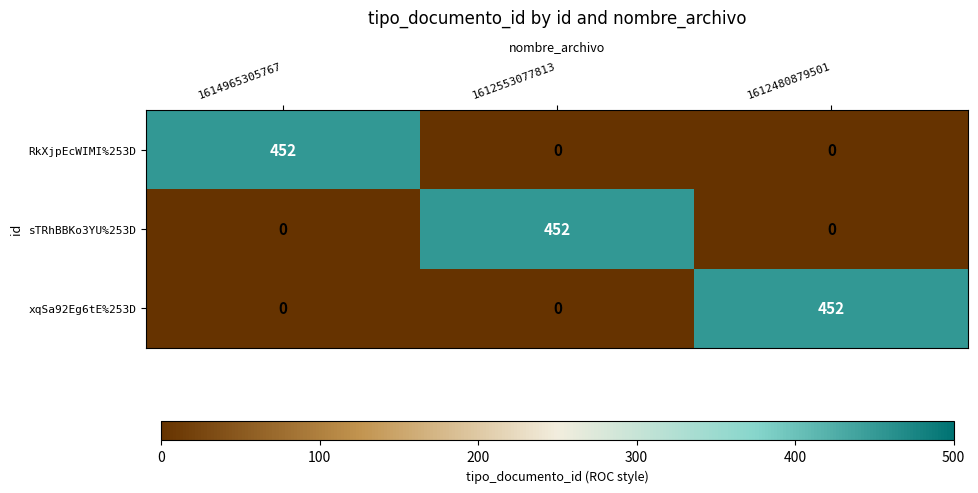

What is the difference between the maximum and second lowest values in the RkXjpEcWIMI%253D series?

452